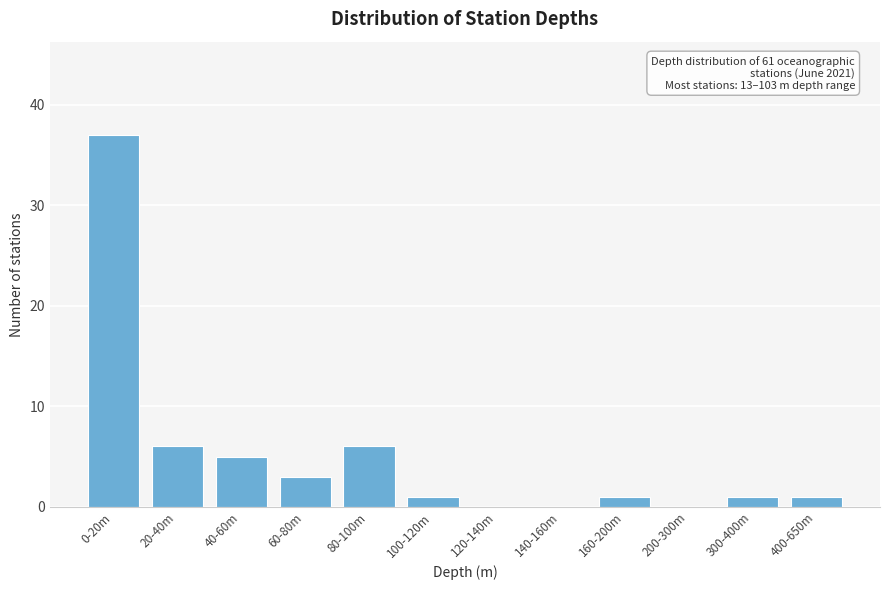

Reading left to right, what are all the values shown in this chart?

0-20m=37	20-40m=6	40-60m=5	60-80m=3	80-100m=6	100-120m=1	120-140m=0	140-160m=0	160-200m=1	200-300m=0	300-400m=1	400-650m=1